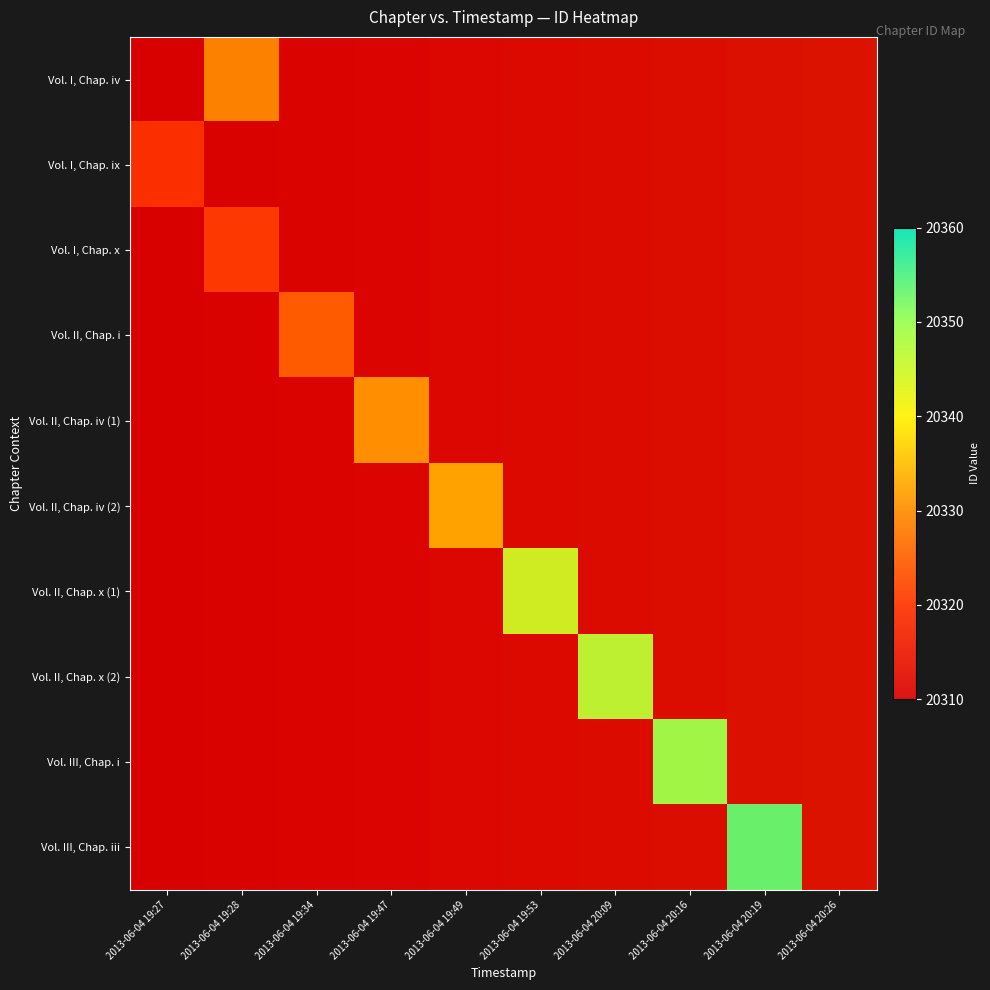

Is the value of Vol. I, Chap. iv at 2013-06-04 19:49 greater than the value of Vol. II, Chap. iv (1) at 2013-06-04 19:27?

No